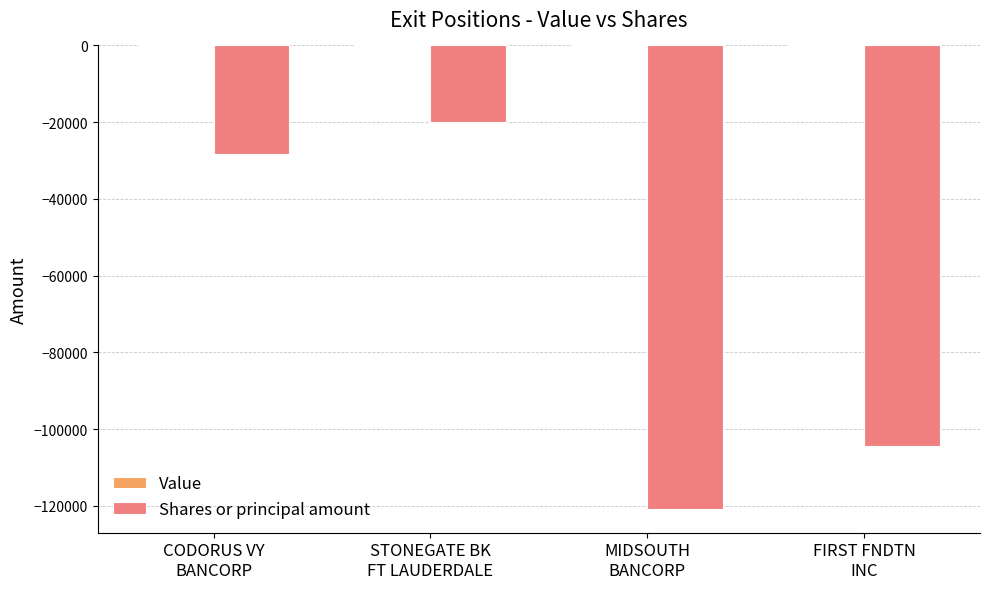

What is the average value?

-68422